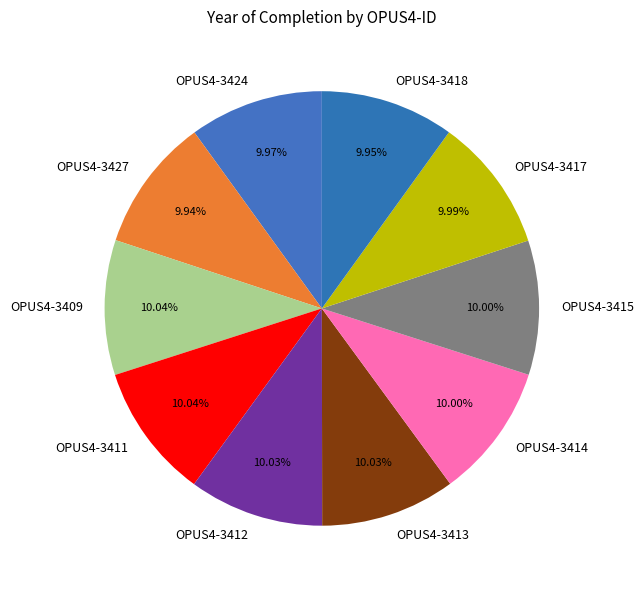

Do OPUS4-3413 and OPUS4-3409 together represent more than half of the pie?

No